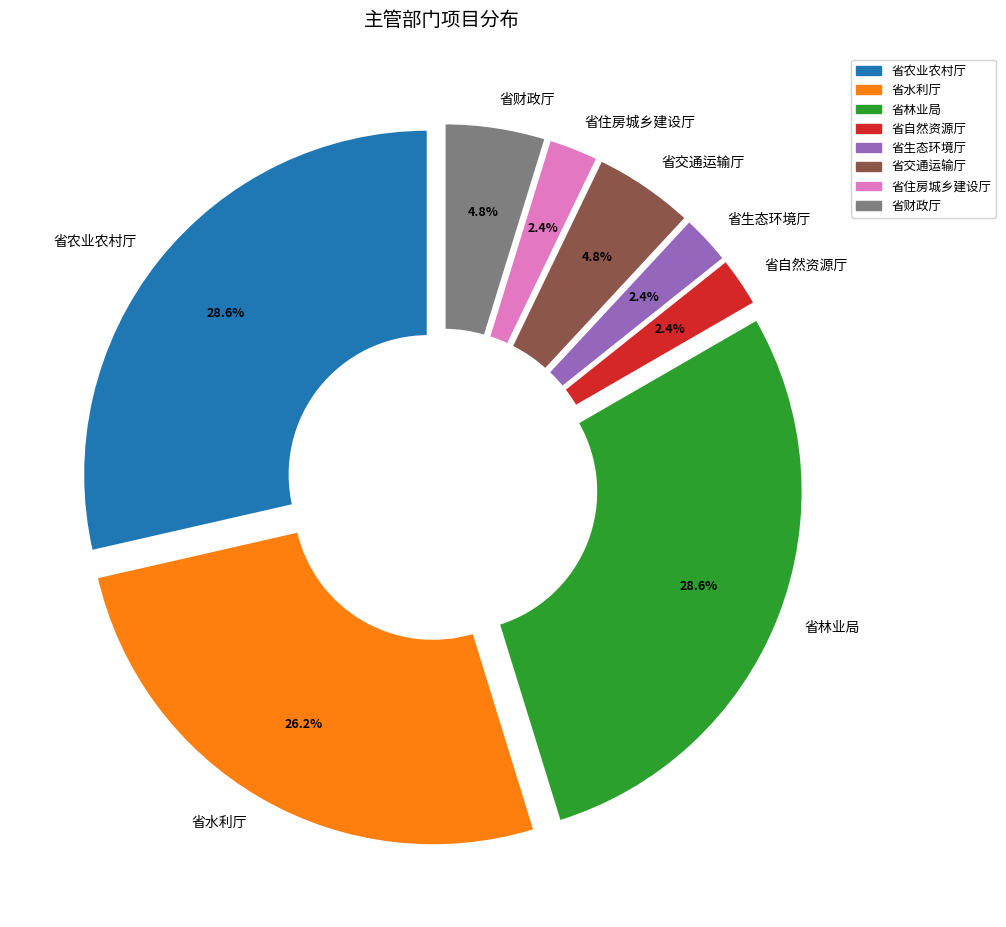

Is 省住房城乡建设厅 the majority of the pie?

No